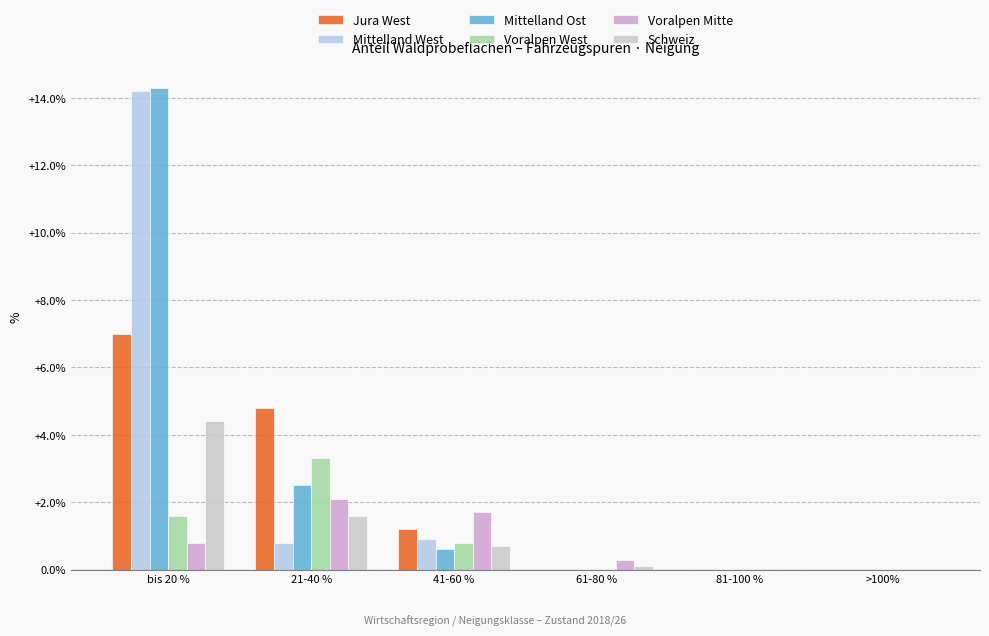

What is the maximum value shown in the chart?

14.3